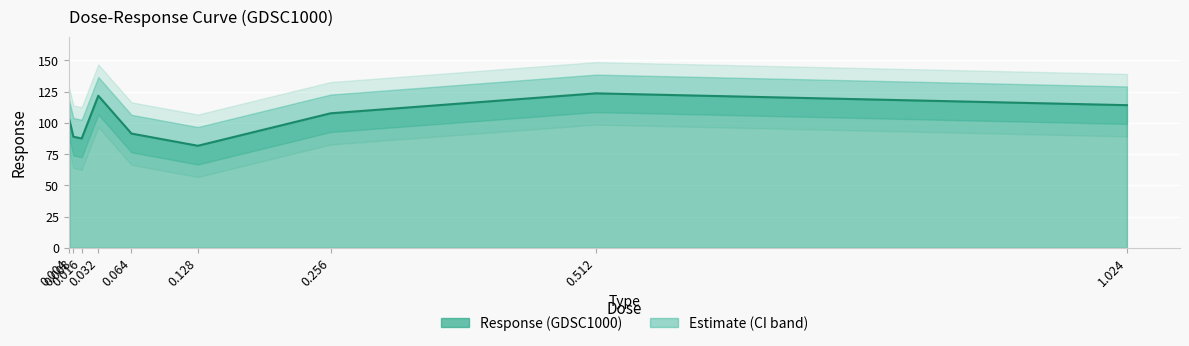

Which label corresponds to the largest value in the chart?

0.512